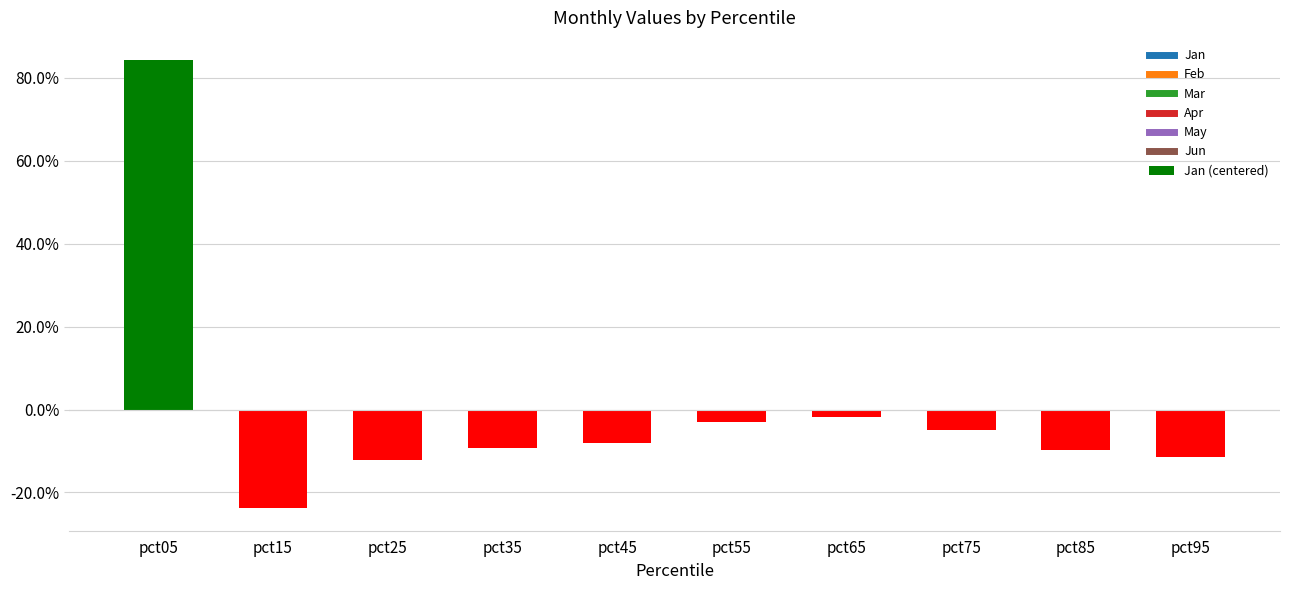

List the labels in order of value, largest first.

pct05, pct65, pct55, pct75, pct45, pct35, pct85, pct95, pct25, pct15